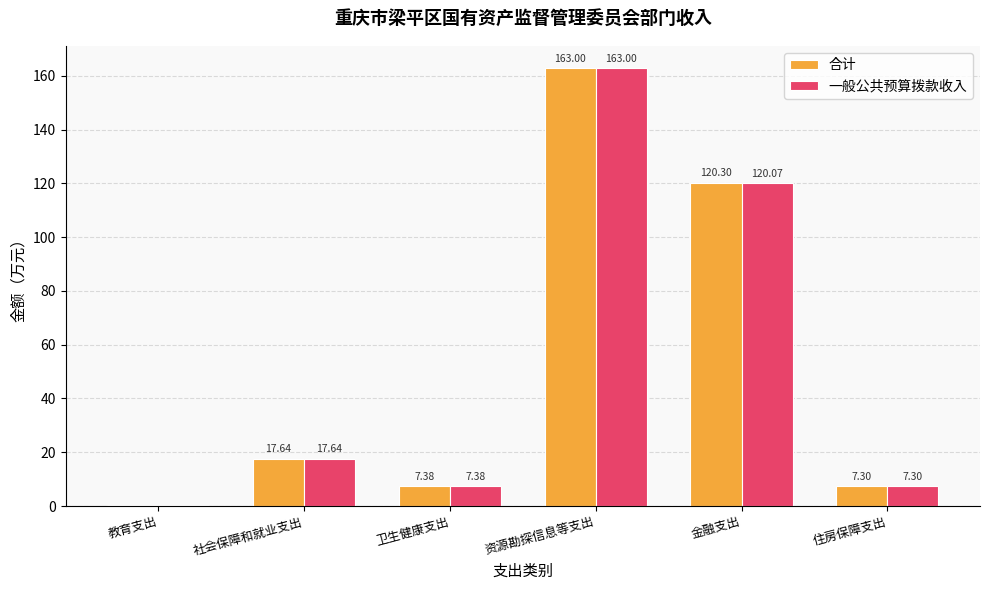

Which category has the highest value across all series?

资源勘探信息等支出